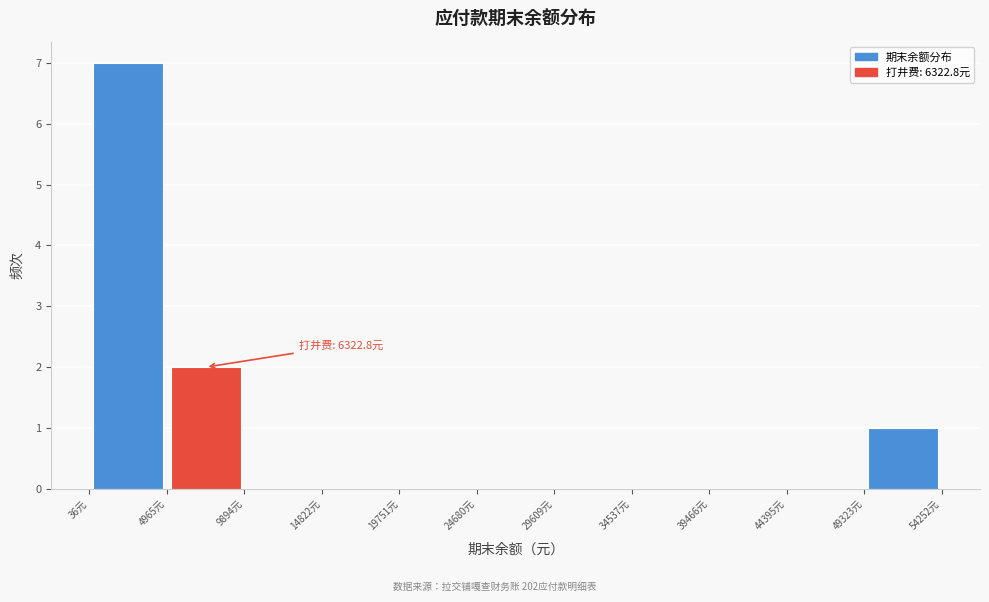

Over which range of the x-axis is the bar tallest?

0 to 5000